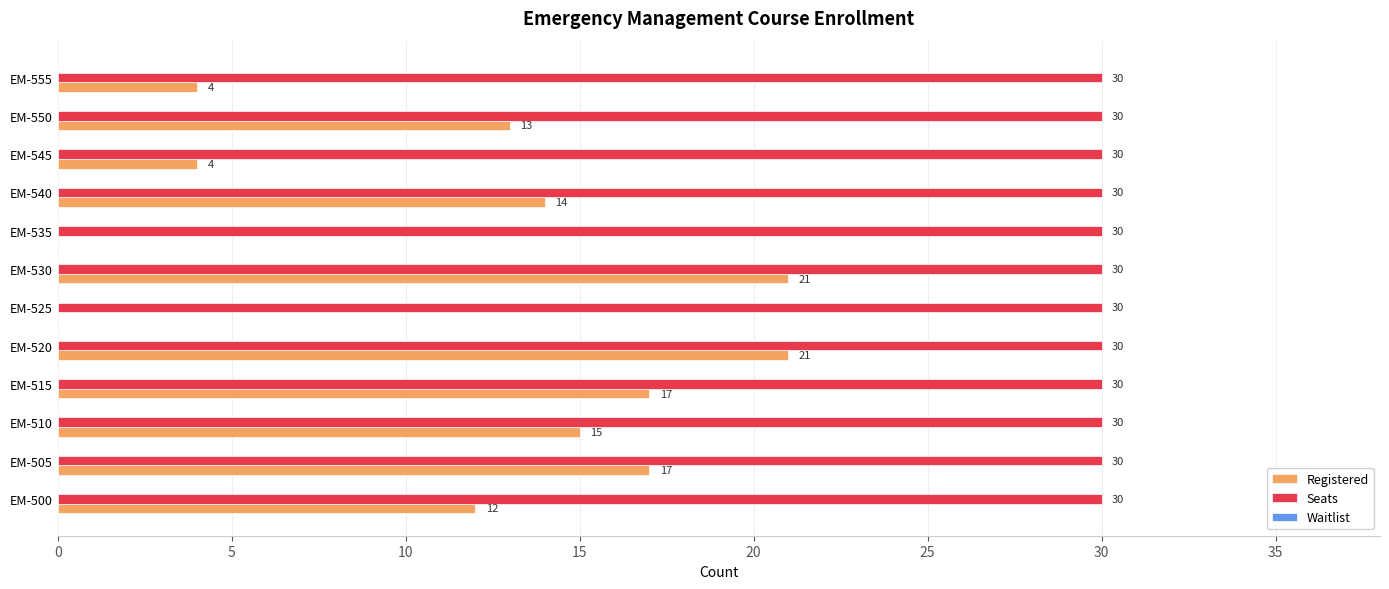

What is the sum of all Registered values?

138